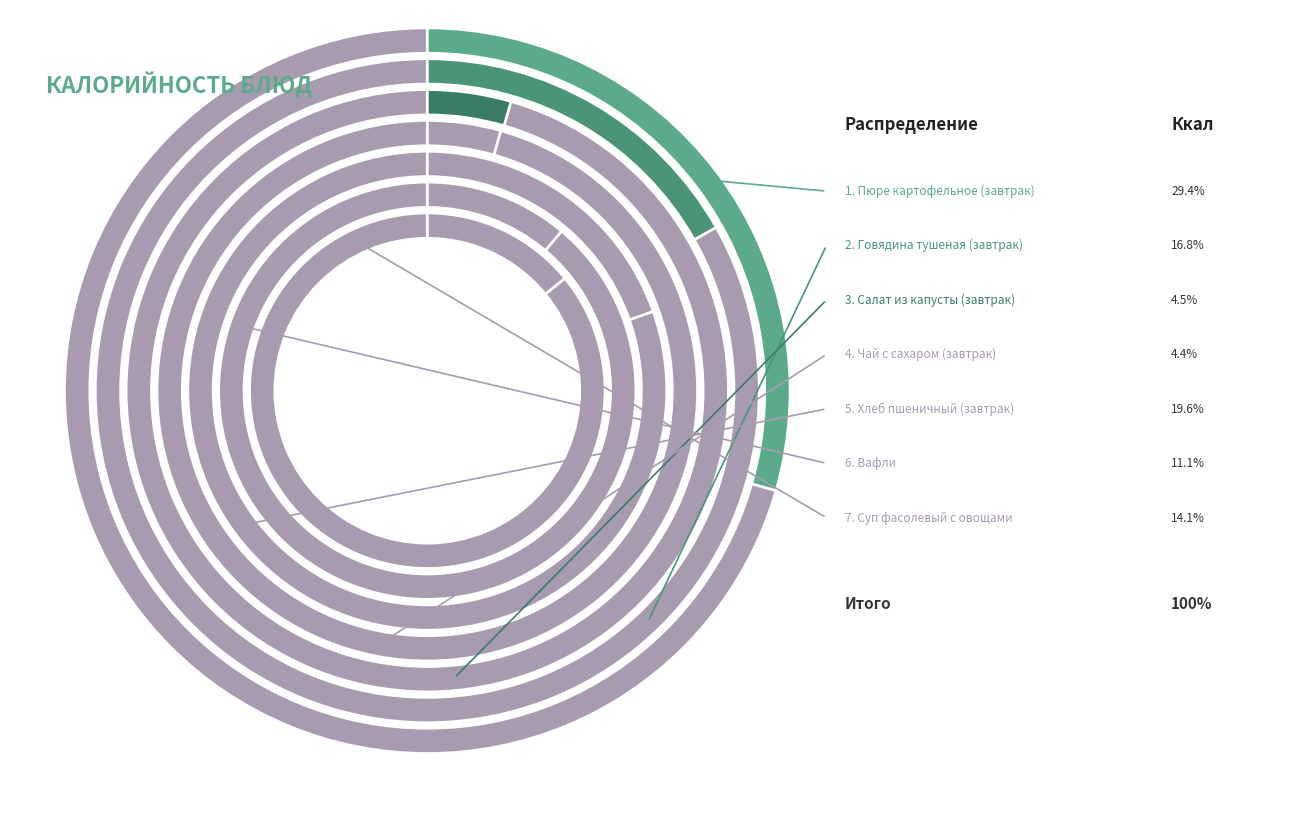

Rank the categories by value from highest to lowest.

Пюре картофельное (завтрак), Хлеб пшеничный (завтрак), Говядина тушеная (завтрак), Суп фасолевый с овощами, Вафли, Салат из капусты (завтрак), Чай с сахаром (завтрак)